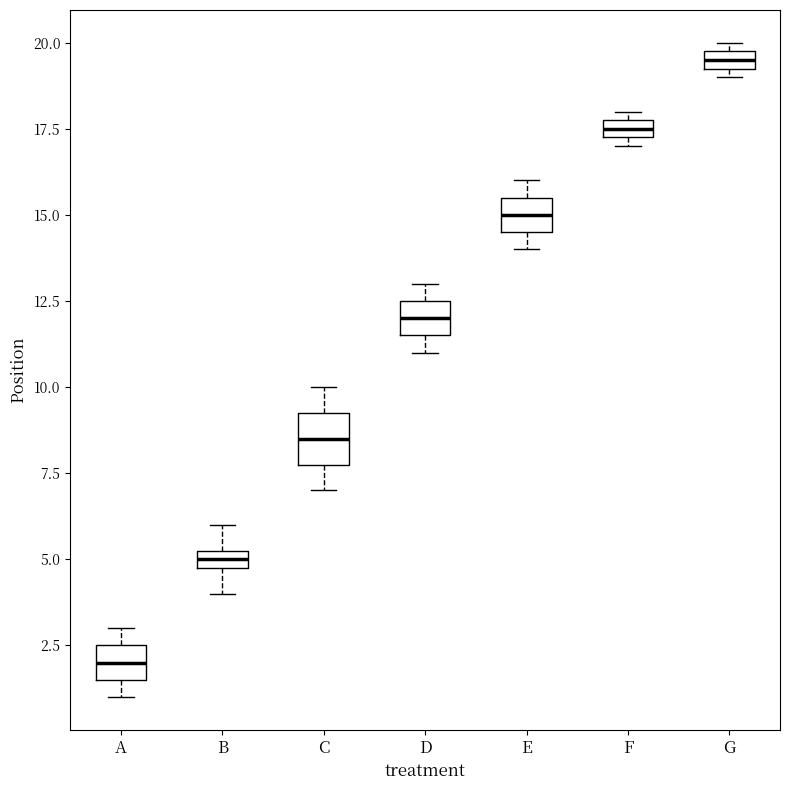

Where is the upper edge of the box for A on the y-axis? The values are not printed on the chart, so give them approximately, as read against the axis.

2.5